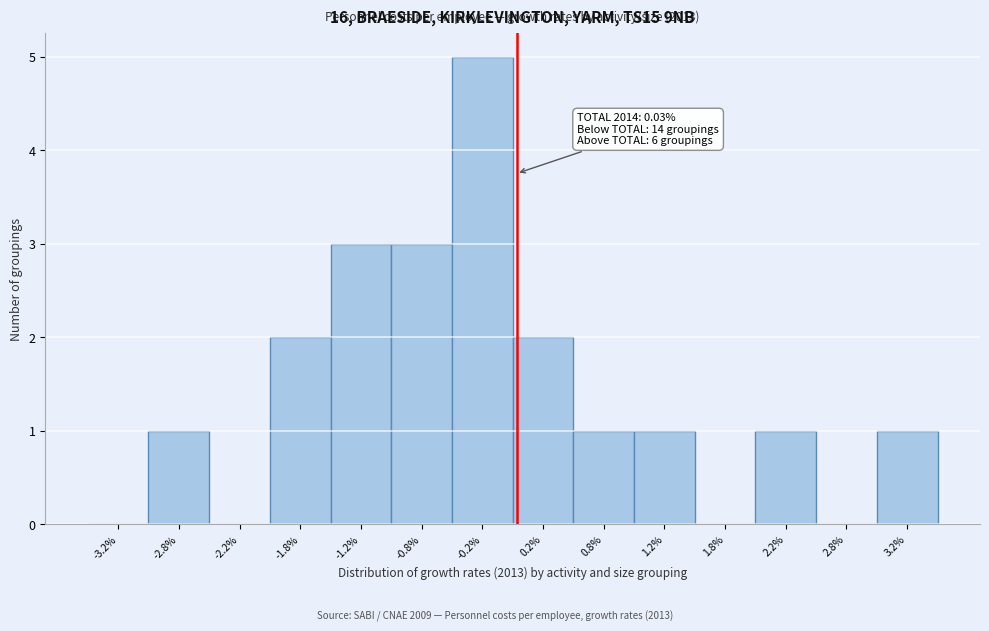

Over which range of the x-axis is the bar tallest?

-0.5 to 0.0